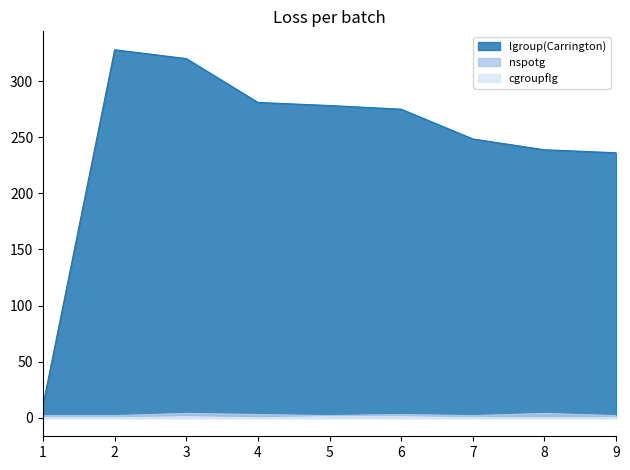

At which category is the sum across all series the highest?

2